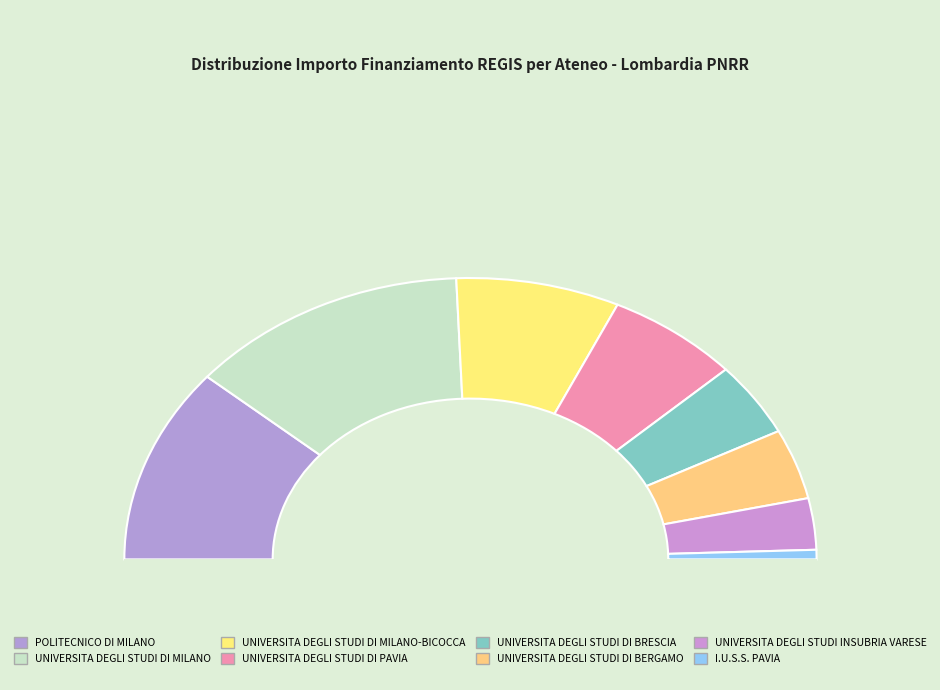

Count the number of slices in the pie.

8